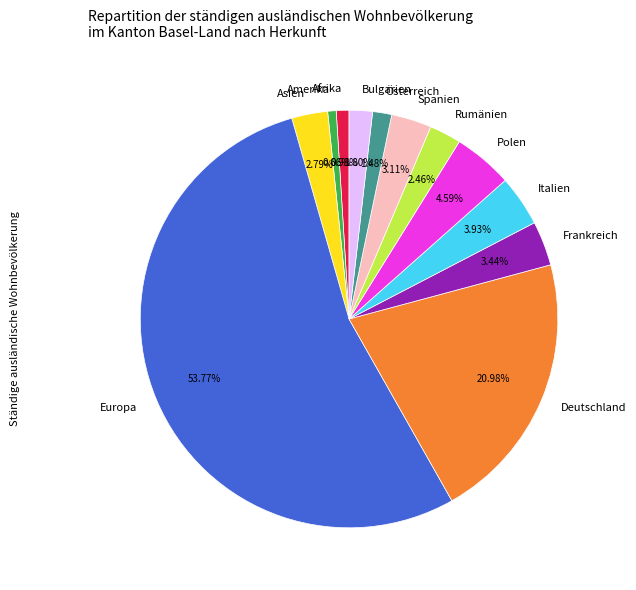

What portion of the pie excludes Deutschland?

79.0%